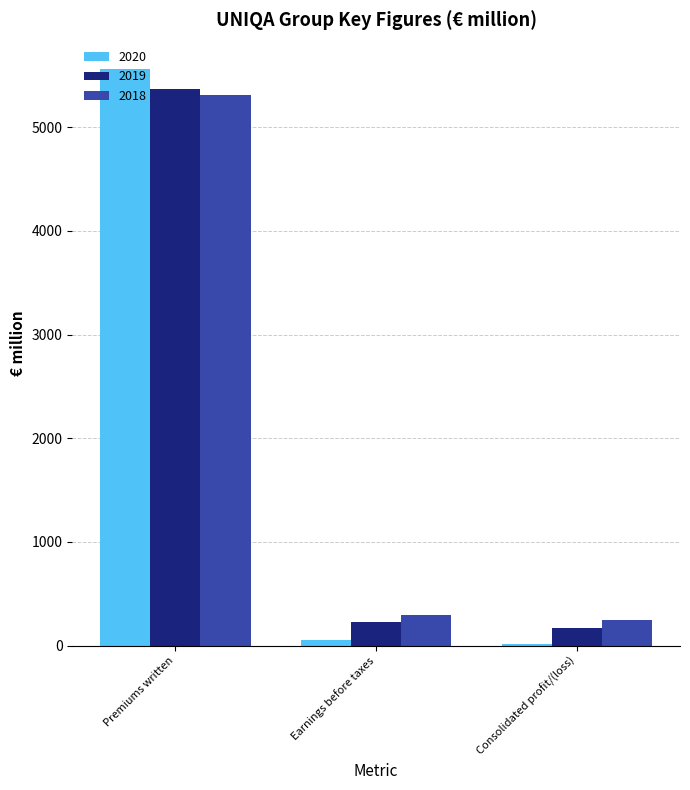

What value does the 2020 series have at Premiums written?

5565.3